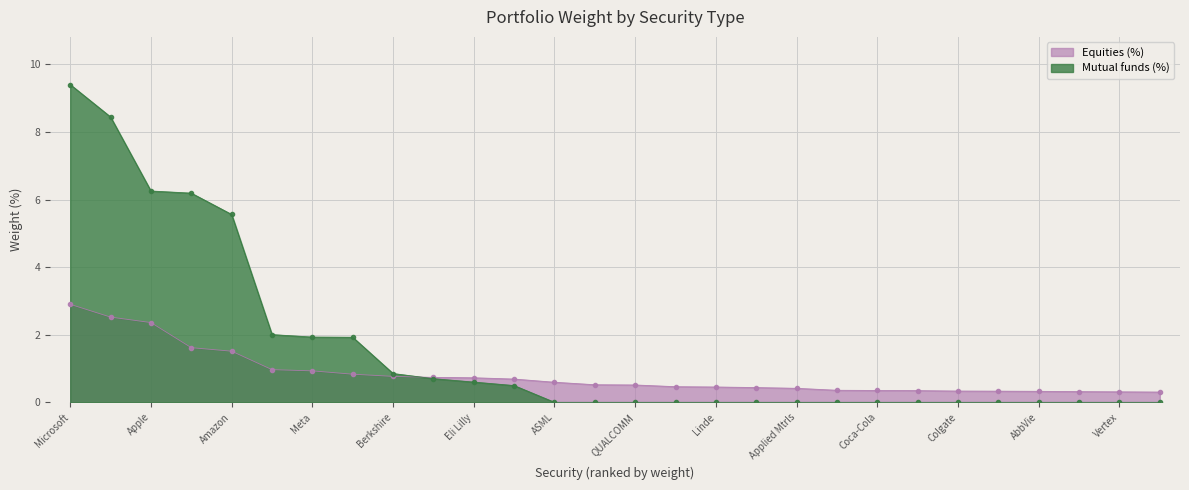

True or false: the data has more than 0 interior local peaks.

False